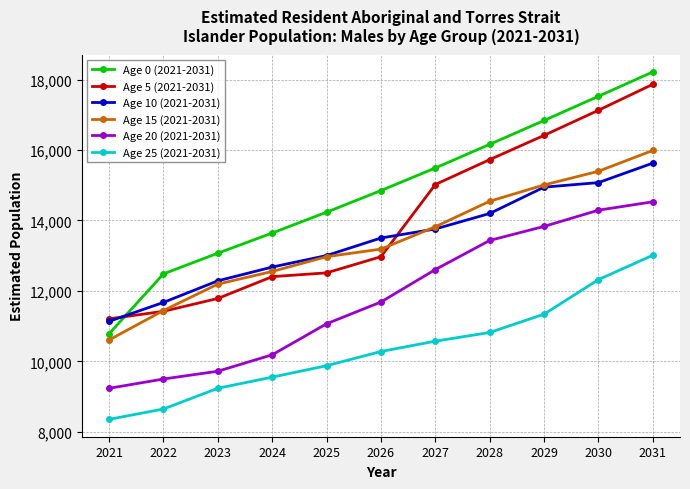

Between 2025 and 2026, which series saw the biggest shift?

Age 20 (2021-2031)